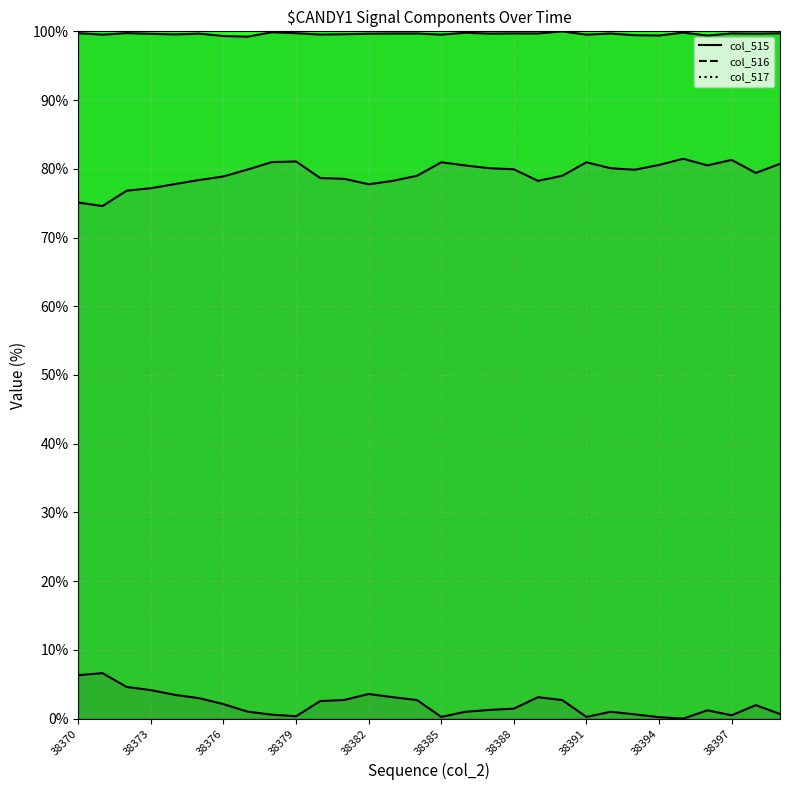

What is the value of the col_516 point at the 6th from the left?

3.0